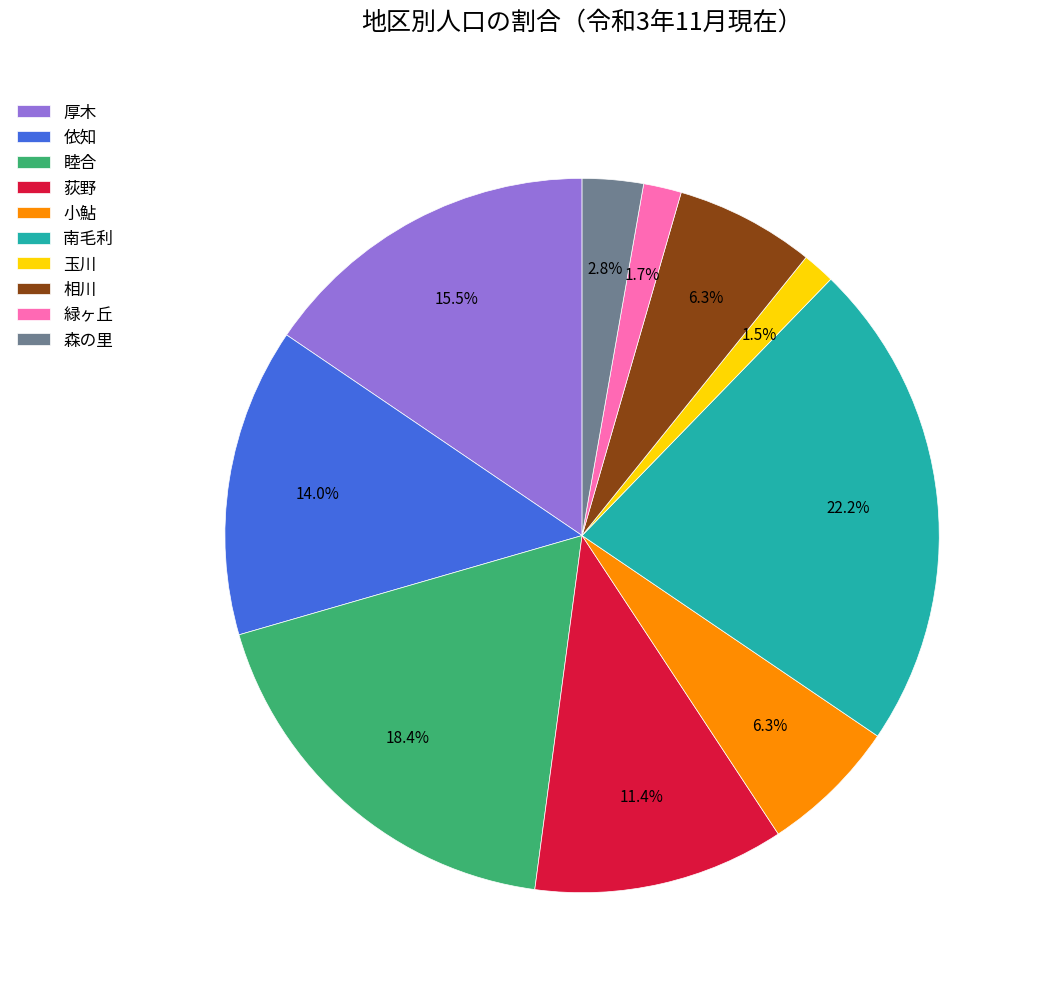

Is there a majority slice in this chart?

No